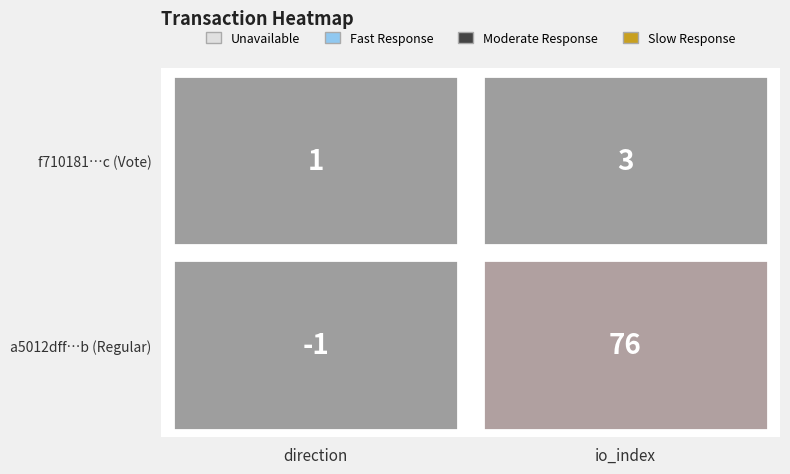

Rank the categories by f7101811199eb3135cdf91ea002c1c3396cd04c value from lowest to highest.

0, 1